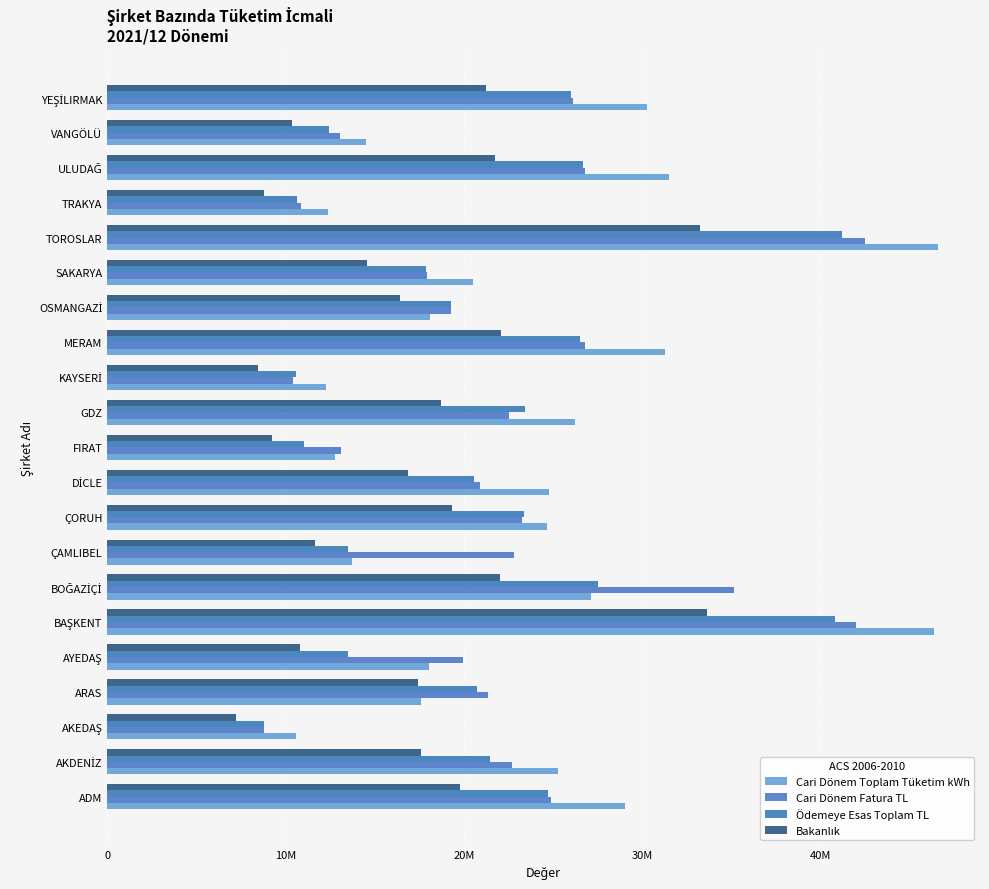

How many values in the Cari Dönem Fatura TL series exceed 22544663?

11